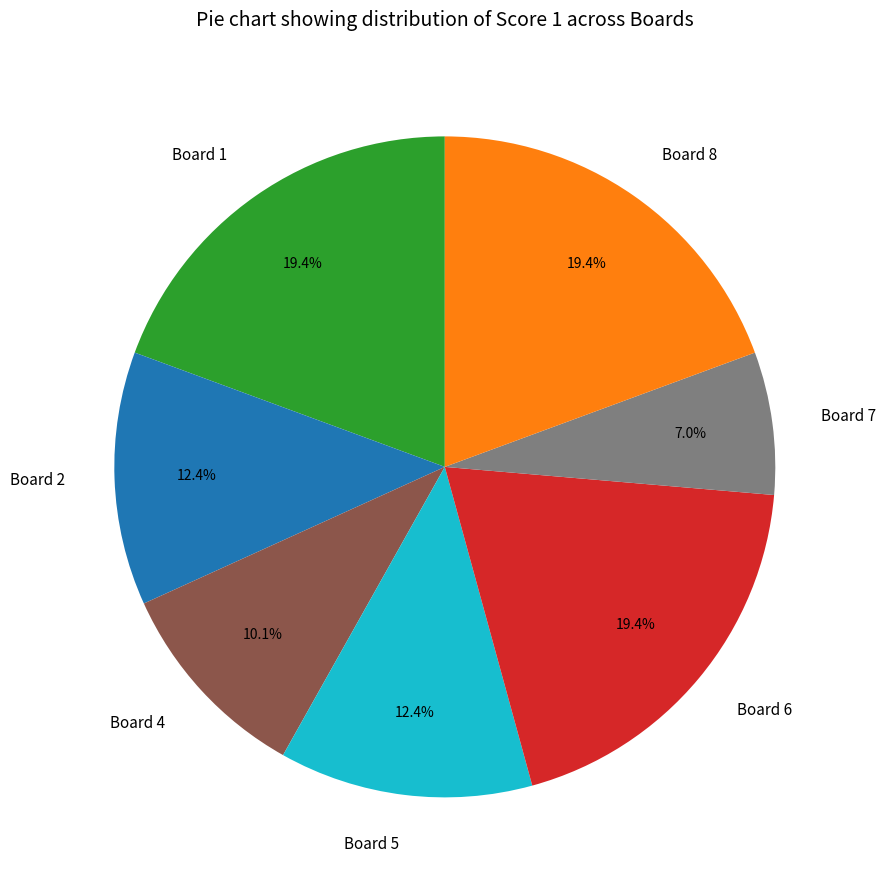

To the nearest percent, what is the combined percentage of Board 7 and Board 1?

26%